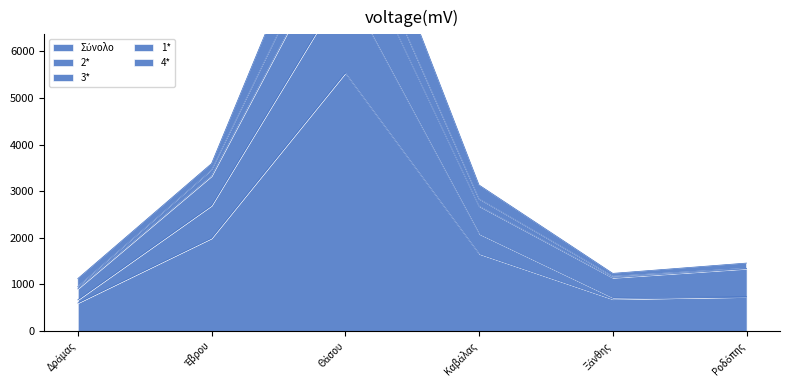

What value does the 2* series have at Έβρου, to the nearest 100?

2700